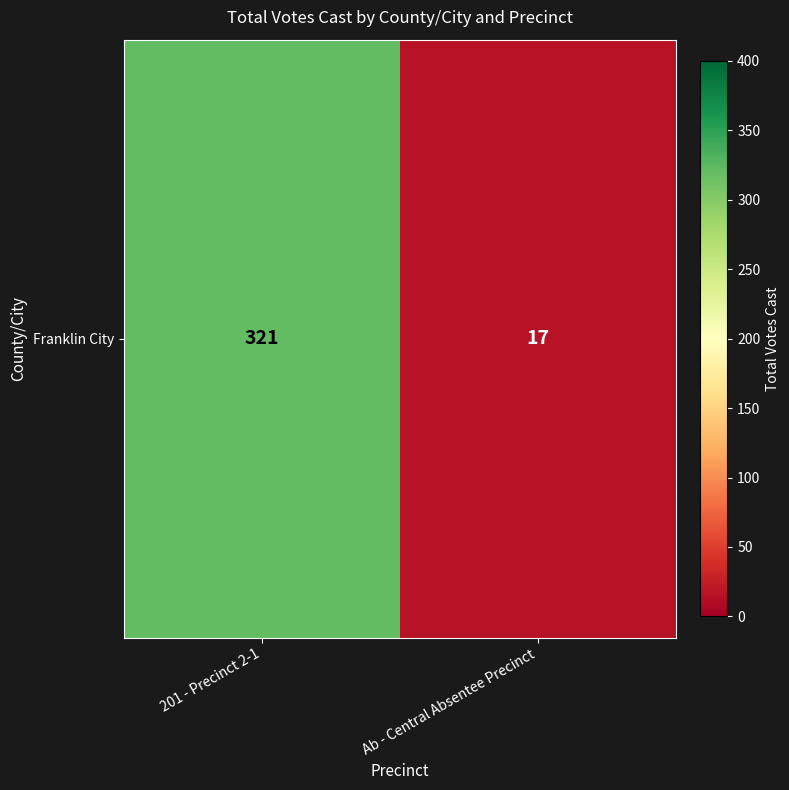

What is the change in value from 201 - Precinct 2-1 to Ab - Central Absentee Precinct?

-304